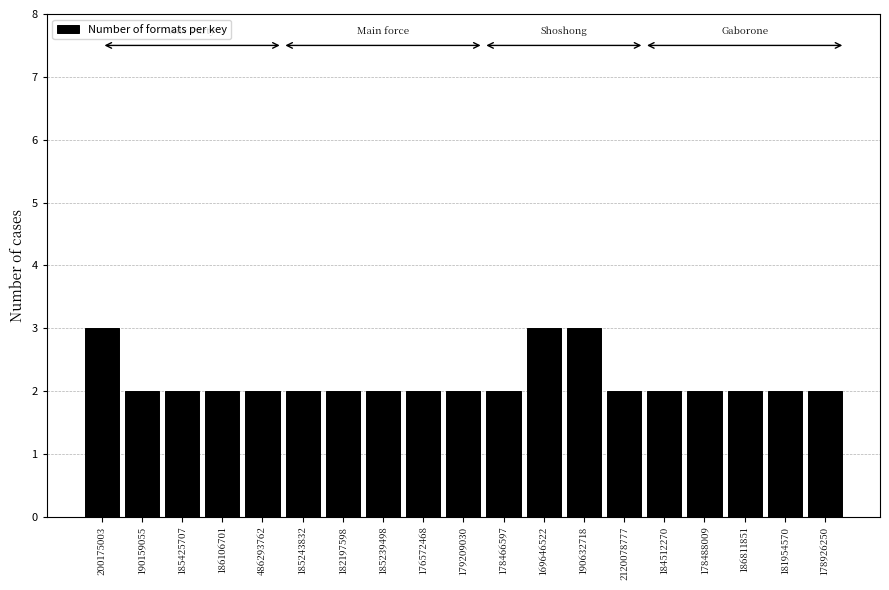

Reading right to left, list all the values displayed in this chart.

178926250=2	181954570=2	186811851=2	178488009=2	184512270=2	2120078777=2	190632718=3	169646522=3	178466597=2	179209030=2	176572468=2	185239498=2	182197598=2	185243832=2	486293762=2	186106701=2	185425707=2	190159055=2	200175003=3